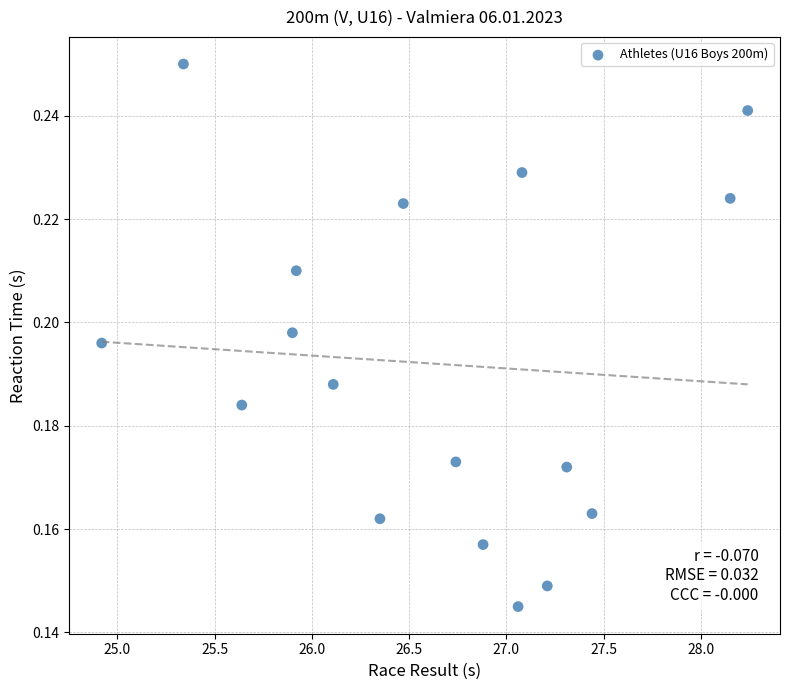

What is the range of X values (max minus min)?

3.3